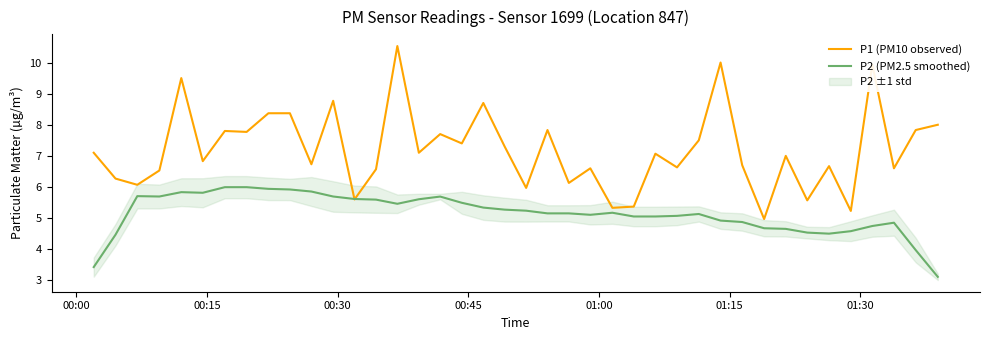

Reading left to right, extract all data points from this chart.

P1 (PM10 observed): 7.1	6.3	6.1	6.5	9.5	6.8	7.8	7.8	8.4	8.4	6.7	8.8	5.6	6.6	10.5	7.1	7.7	7.4	8.7	7.3	6.0	7.8	6.1	6.6	5.3	5.4	7.1	6.6	7.5	10.0	6.7	5.0	7.0	5.6	6.7	5.2	9.9	6.6	7.8	8.0
P2 (PM2.5 smoothed): 3.4	4.5	5.7	5.7	5.8	5.8	6.0	6.0	5.9	5.9	5.9	5.7	5.6	5.6	5.5	5.6	5.7	5.5	5.3	5.3	5.2	5.2	5.2	5.1	5.2	5.1	5.1	5.1	5.1	4.9	4.9	4.7	4.7	4.5	4.5	4.6	4.7	4.9	4.0	3.1